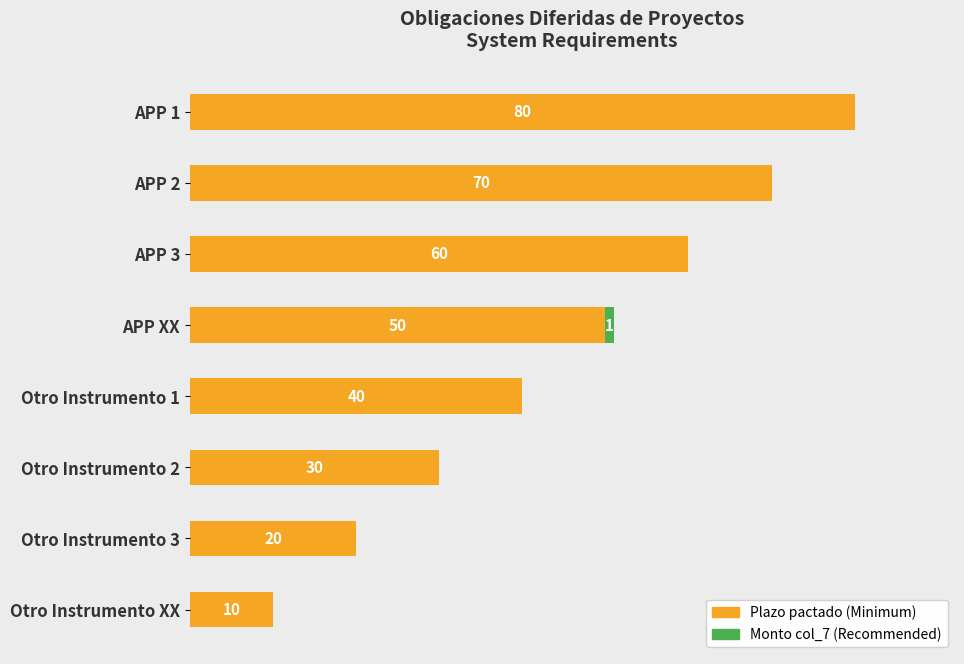

At which category is the sum across all series the highest?

APP 1